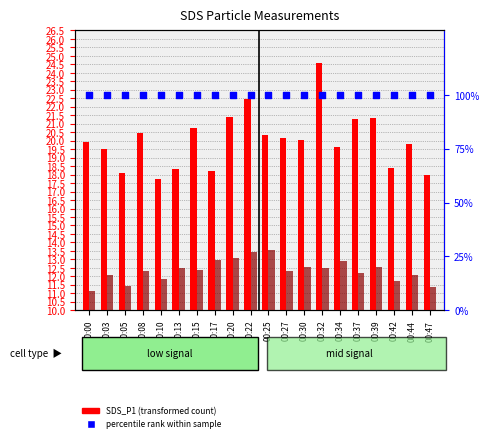

Which series reaches the minimum Y coordinate?

SDS_P2 (transformed count)